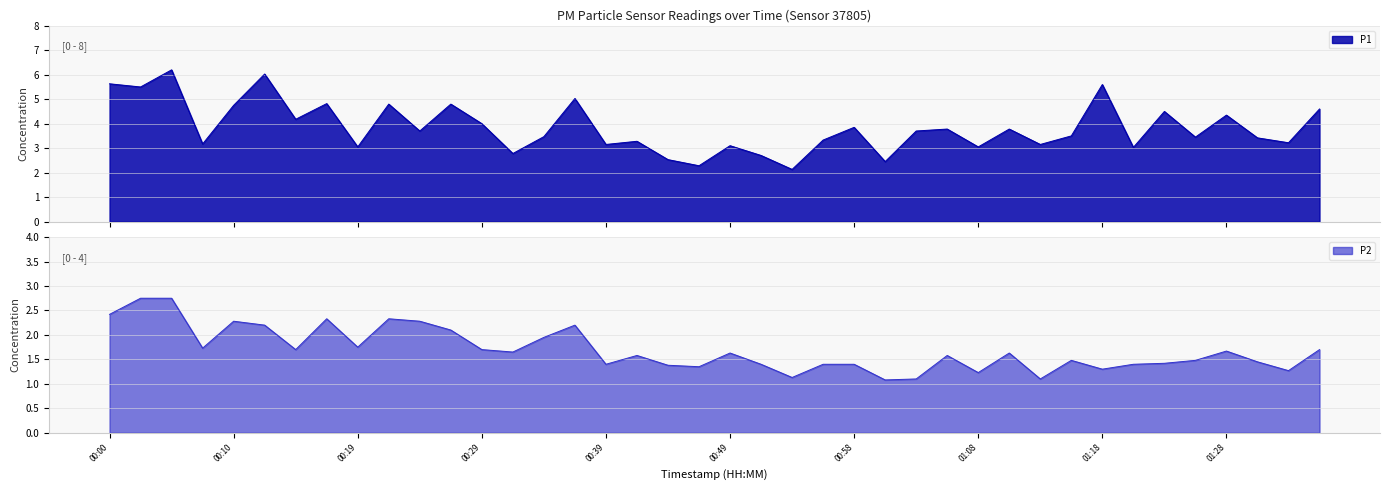

What is the value of the P2 point at the 16th from the left?

2.2